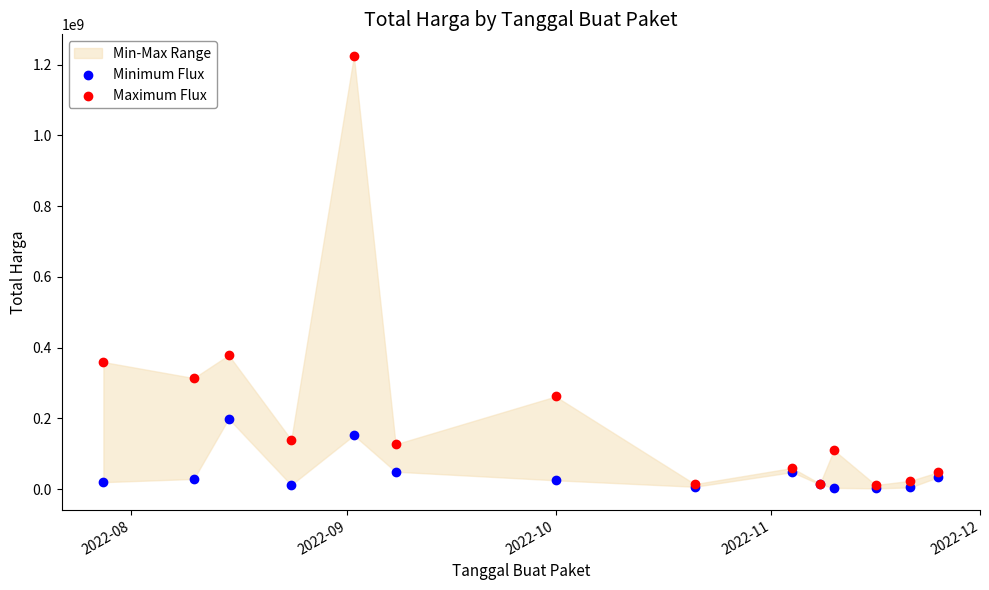

Which series reaches the maximum Y coordinate?

Maximum Flux